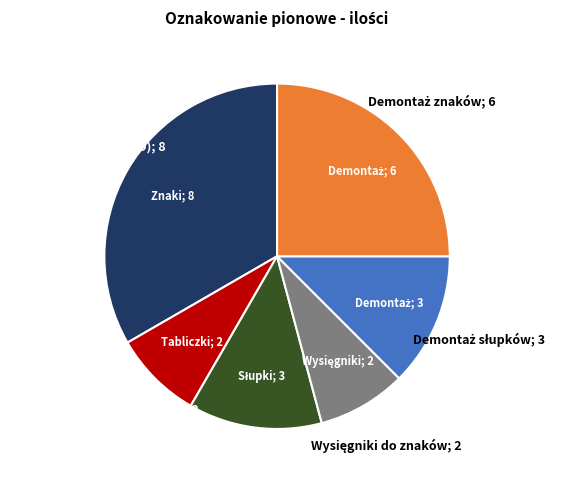

Is there any slice that represents more than half of the pie?

No